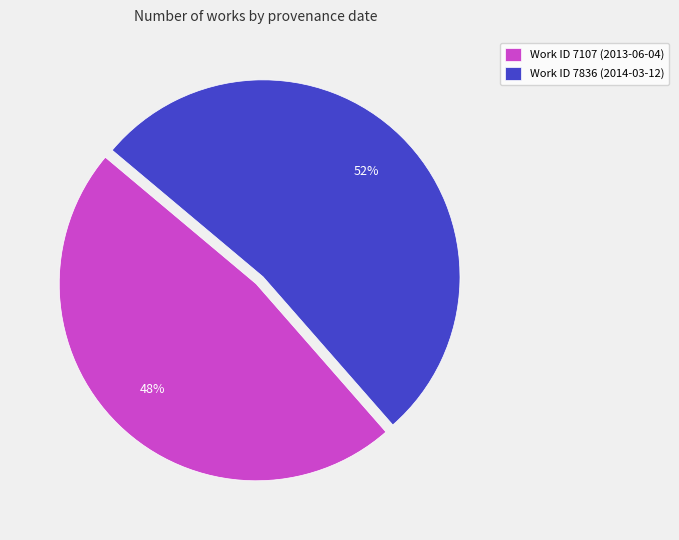

To the nearest percent, what is the average slice percentage?

50%